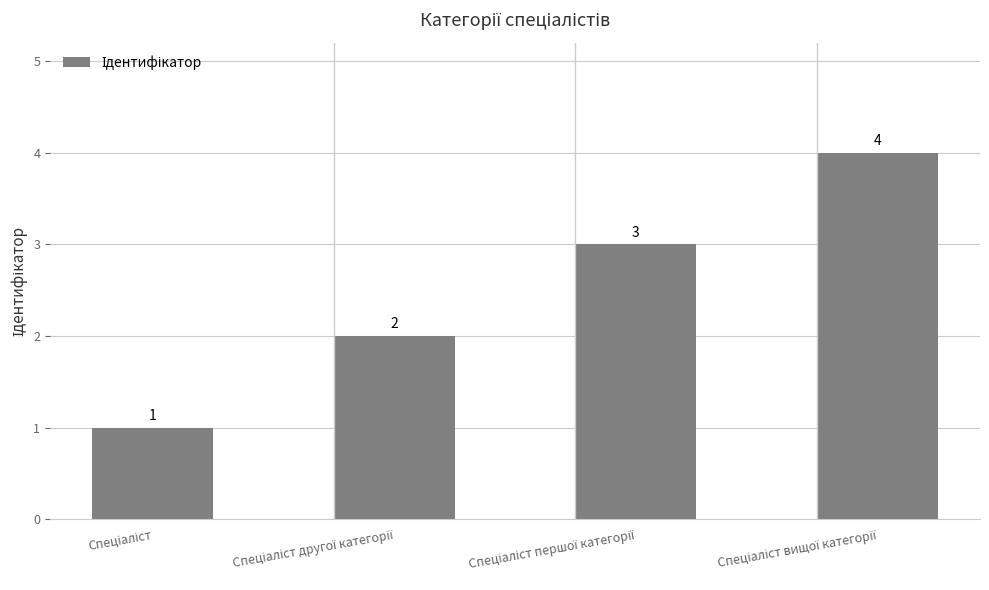

What is the maximum value shown in the chart?

4